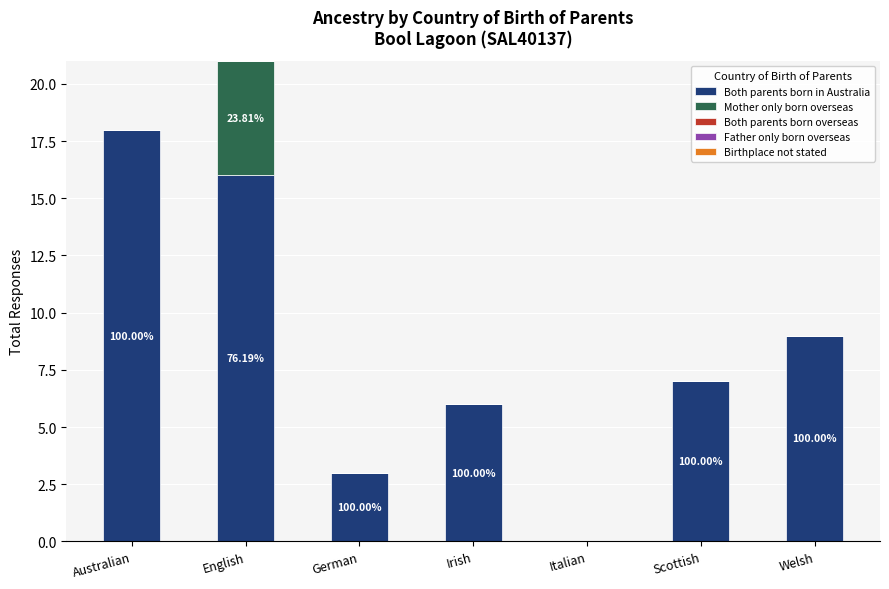

List the series in order of their peak value, highest first.

Both parents born in Australia, Mother only born overseas, Both parents born overseas, Father only born overseas, Birthplace not stated